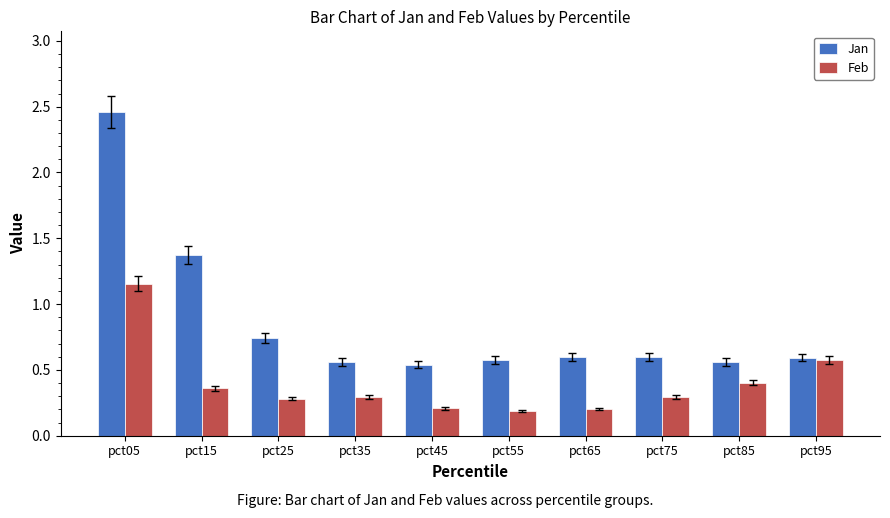

How many Feb values are between 0 and 1?

9